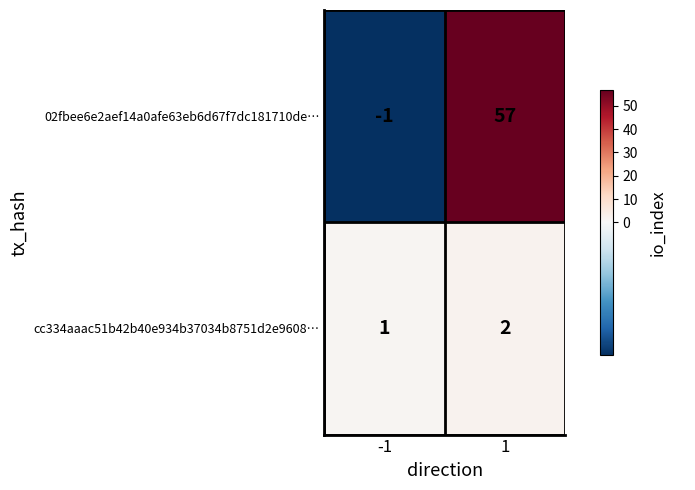

What is the difference between the 02fbee6e2aef14a0afe63eb6d67f7dc181710de… values at 1 and -1?

58